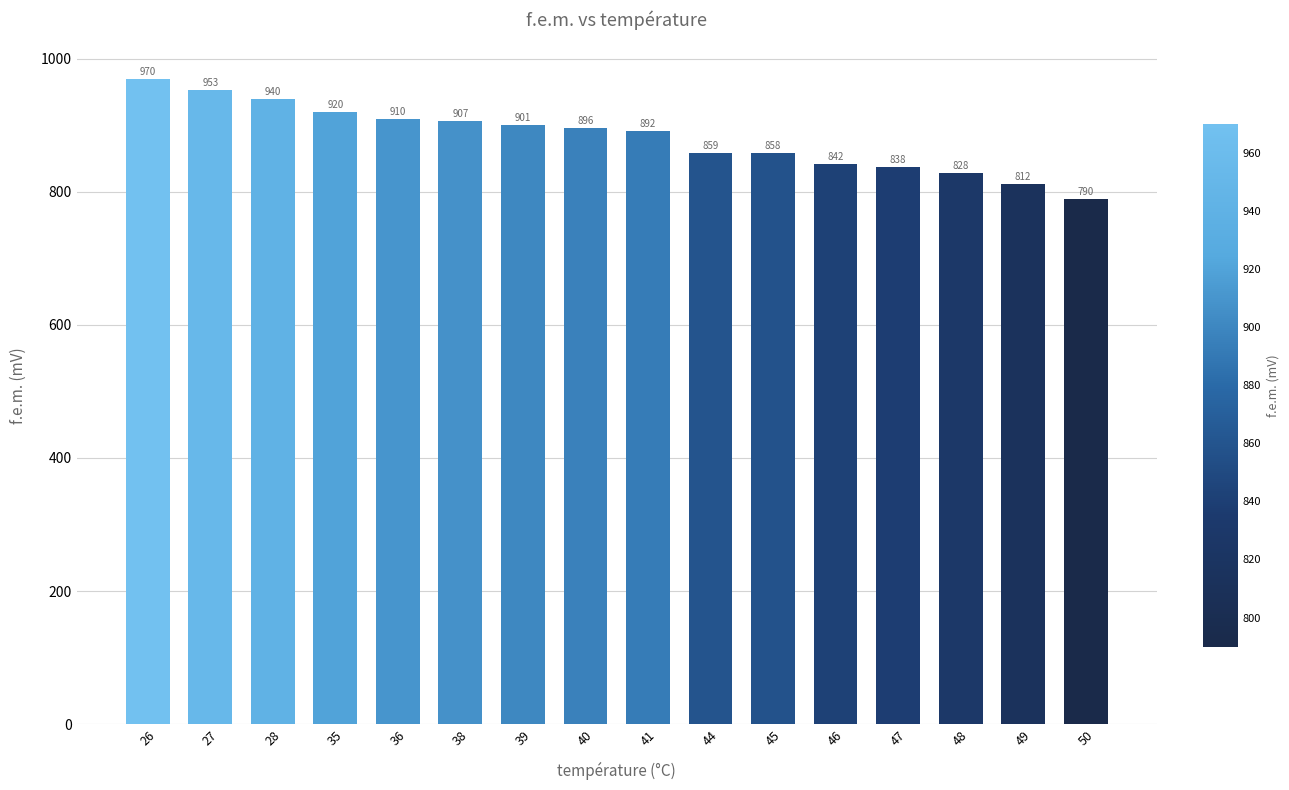

What is the difference between the second highest and second lowest values?

141